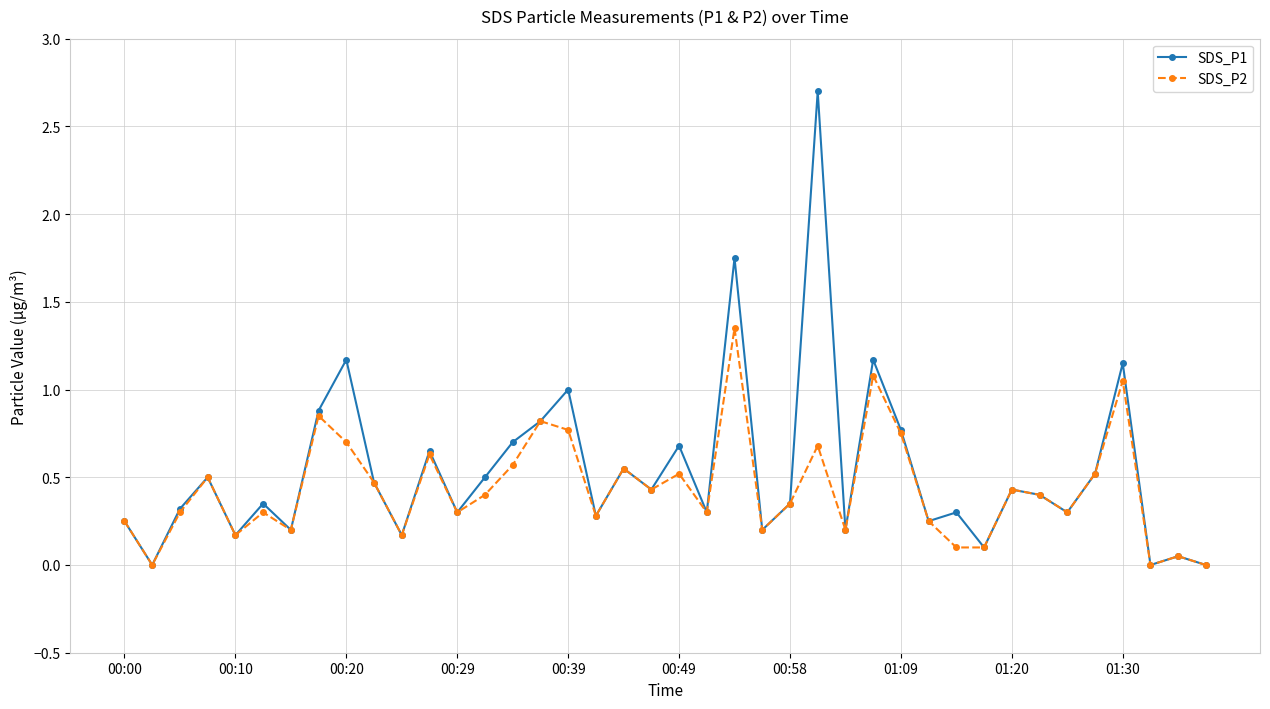

List the series in order of their peak value, lowest first.

SDS_P2, SDS_P1